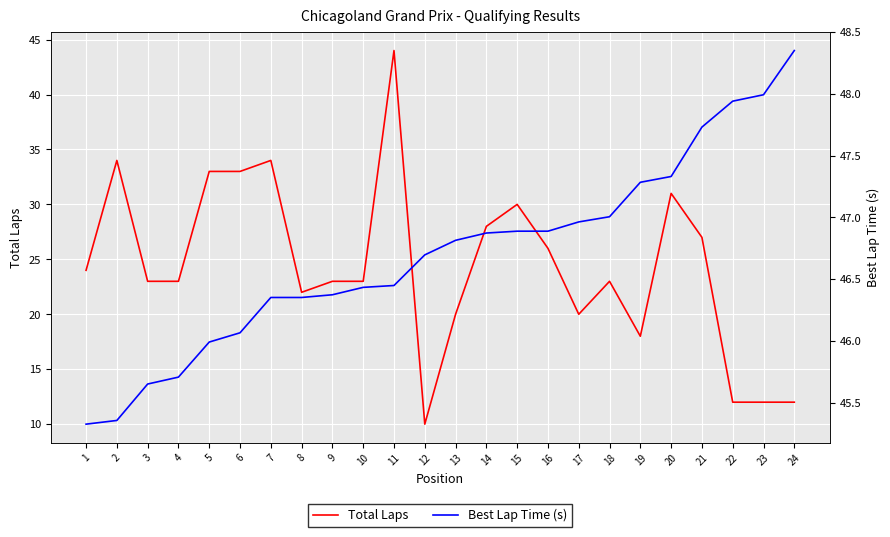

Reading left to right, extract all data points from this chart.

Total Laps: 1=24.0	2=34.0	3=23.0	4=23.0	5=33.0	6=33.0	7=34.0	8=22.0	9=23.0	10=23.0	11=44.0	12=10.0	13=20.0	14=28.0	15=30.0	16=26.0	17=20.0	18=23.0	19=18.0	20=31.0	21=27.0	22=12.0	23=12.0	24=12.0
Best Lap Time (s): 1=45.3	2=45.4	3=45.6	4=45.7	5=46.0	6=46.1	7=46.4	8=46.4	9=46.4	10=46.4	11=46.4	12=46.7	13=46.8	14=46.9	15=46.9	16=46.9	17=47.0	18=47.0	19=47.3	20=47.3	21=47.7	22=47.9	23=48.0	24=48.4